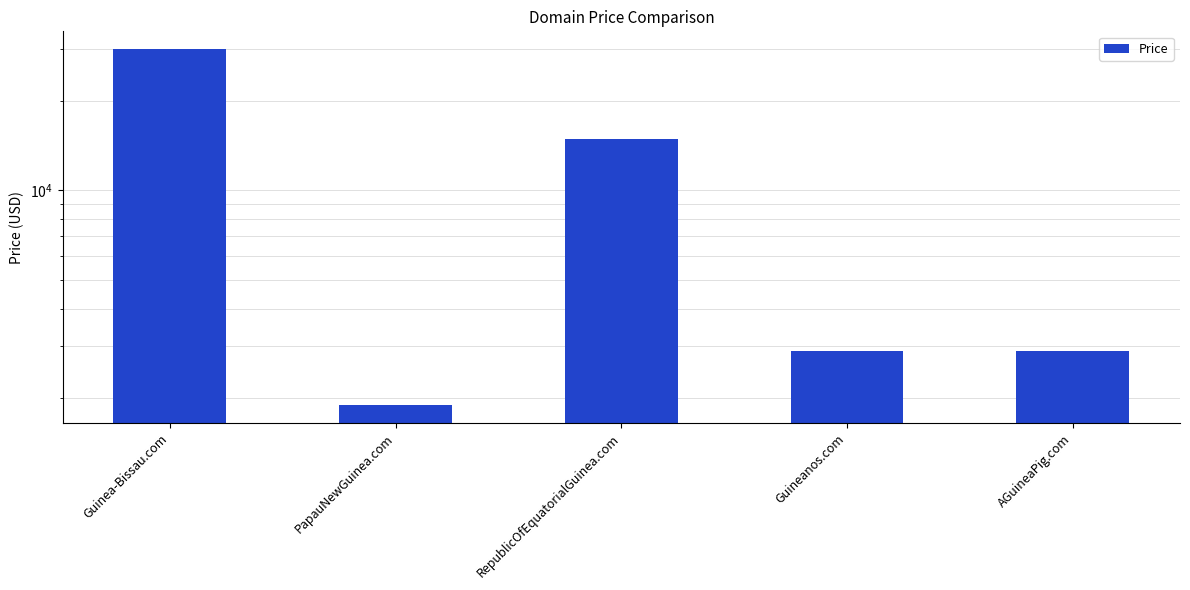

Reading left to right, transcribe all the data shown in this chart.

29888	1888	14888	2888	2888